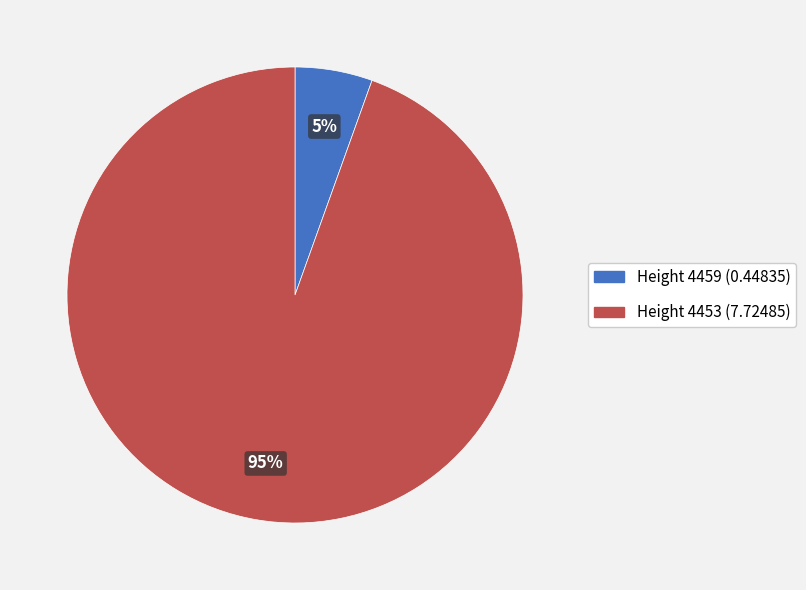

Do Height 4453 (7.72485) and Height 4459 (0.44835) together represent more than half of the pie?

Yes